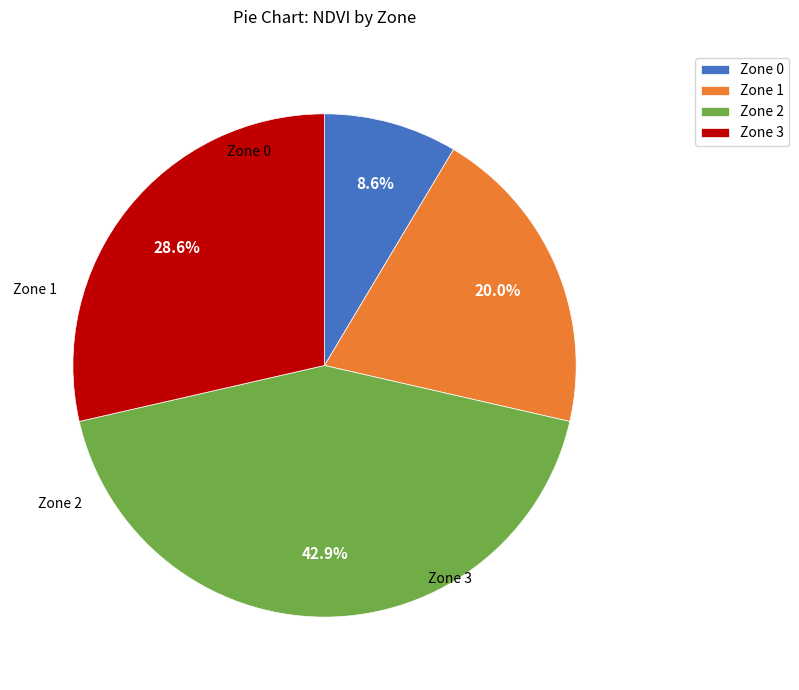

What is the ratio of the value at Zone 0 to the value at Zone 3?

0.3